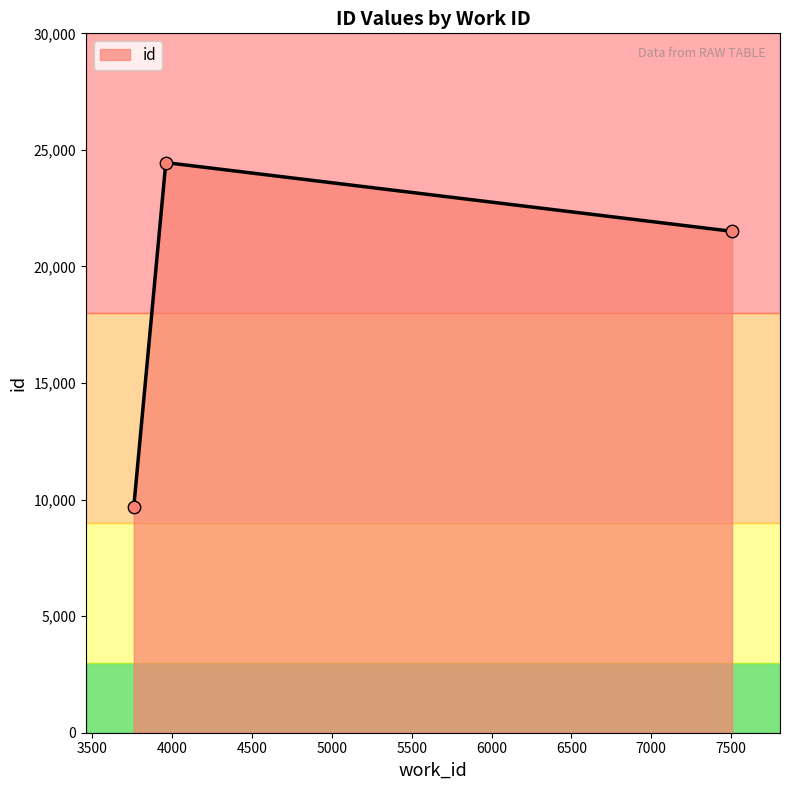

What is the ratio of the value at 7507 to the value at 7507?

1.0